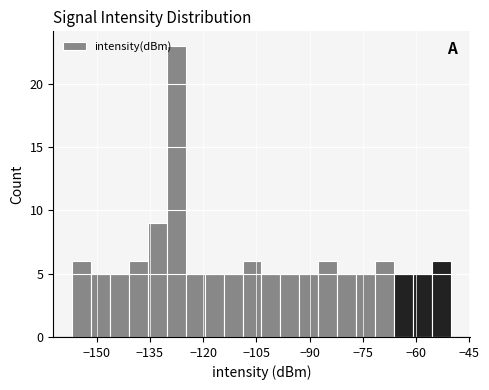

Around what value on the x-axis is the tallest bar? Give the approximate position of its centre, as read against the axis.

-128